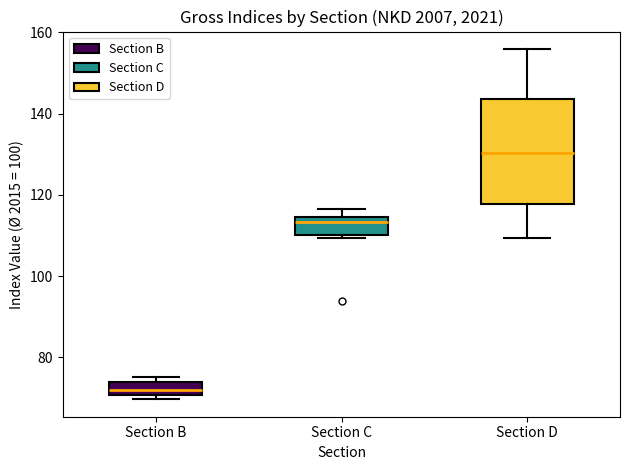

Where does the median line of the box for Section B sit on the y-axis? The values are not printed on the chart, so give them approximately, as read against the axis.

72